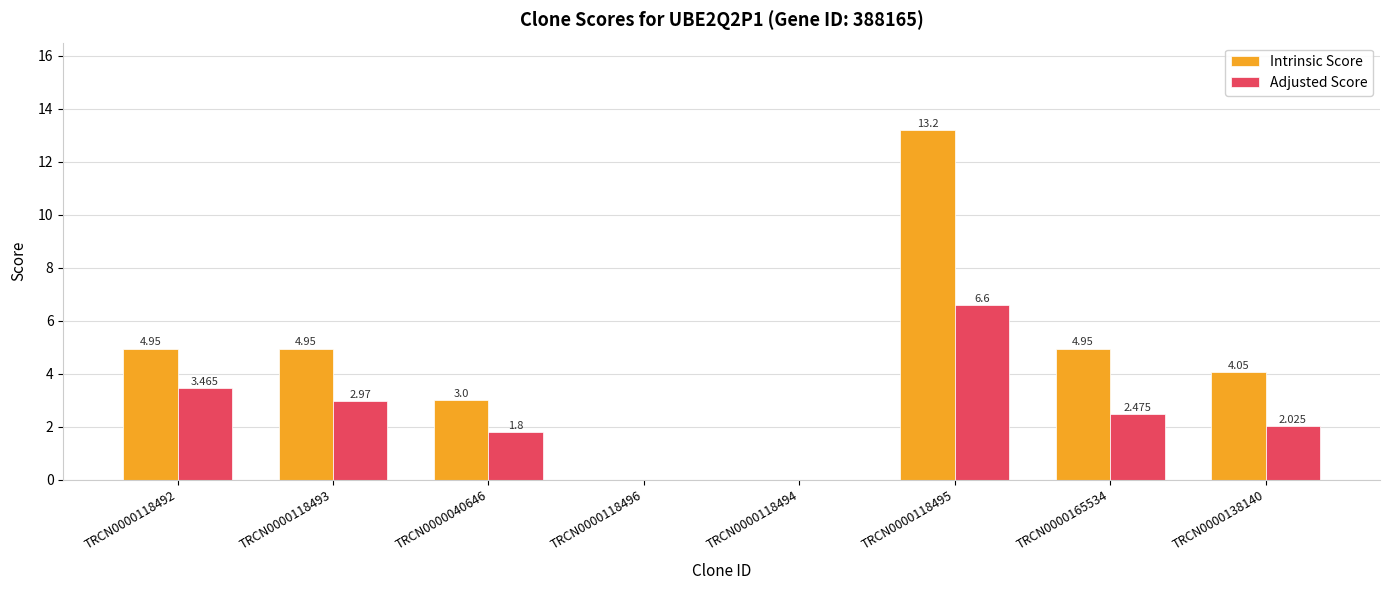

Between TRCN0000118493 and TRCN0000118496, which series saw the biggest shift?

Intrinsic Score